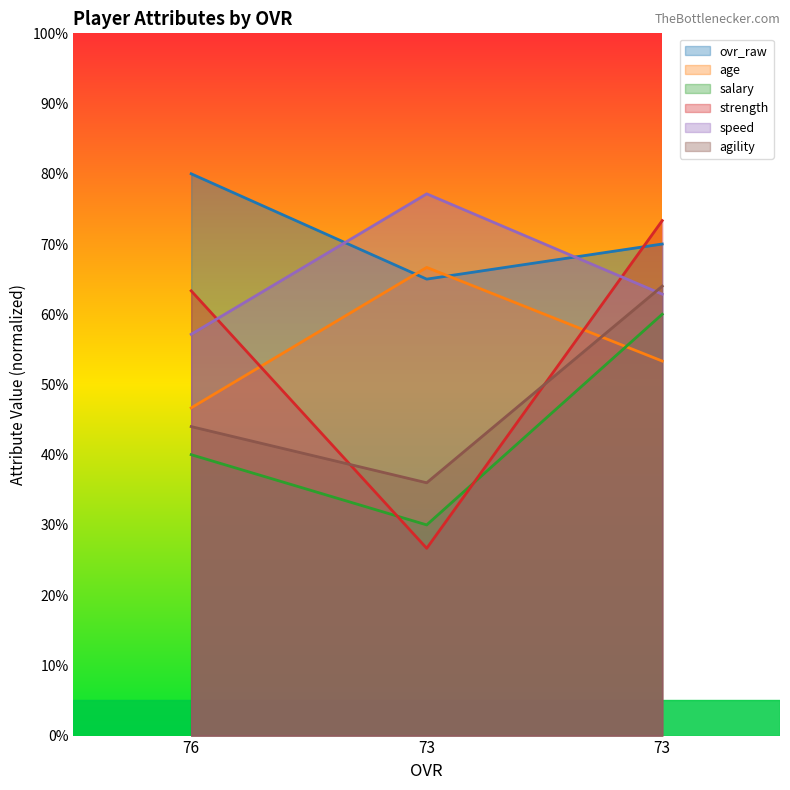

The speed series shows 17.3 at 76. True or false?

False